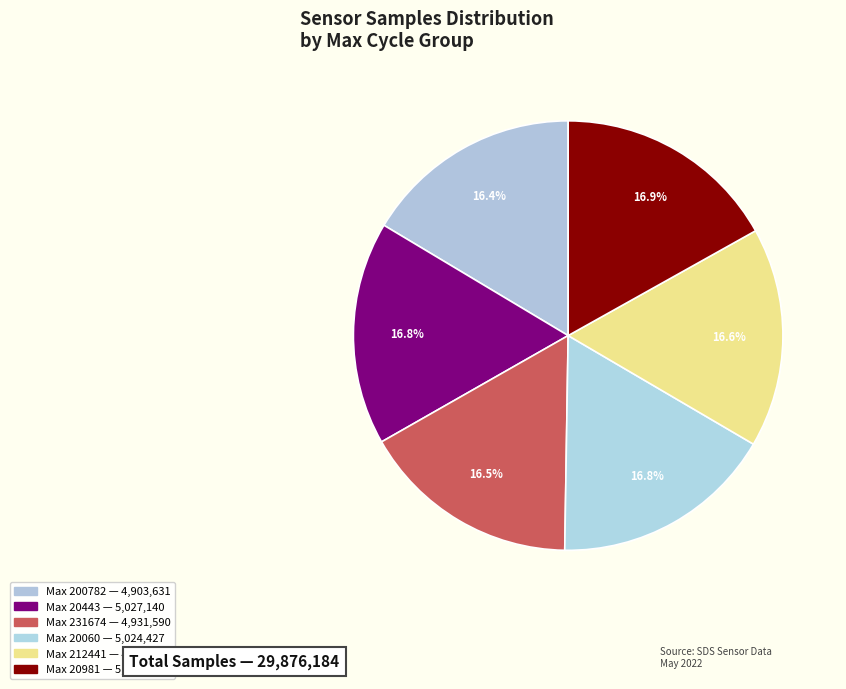

Count the number of slices in the pie.

6